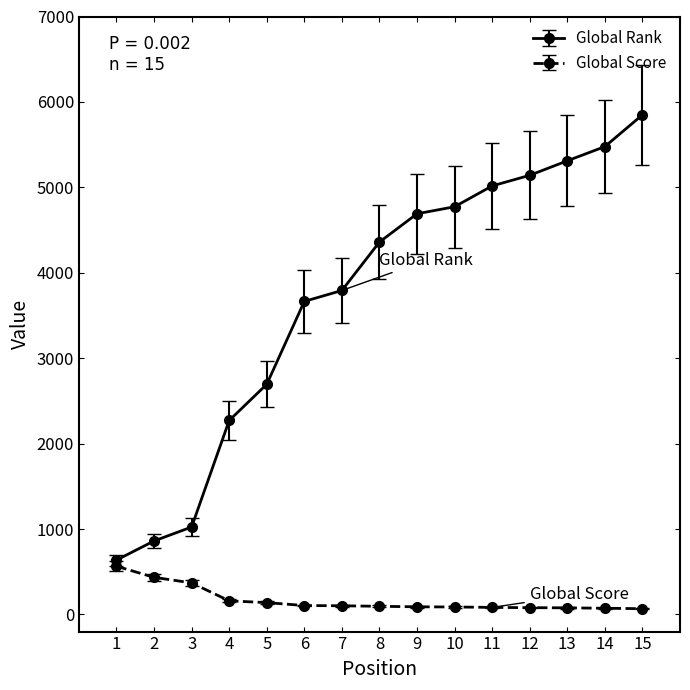

Which series has the largest range (max minus min)?

Global Rank